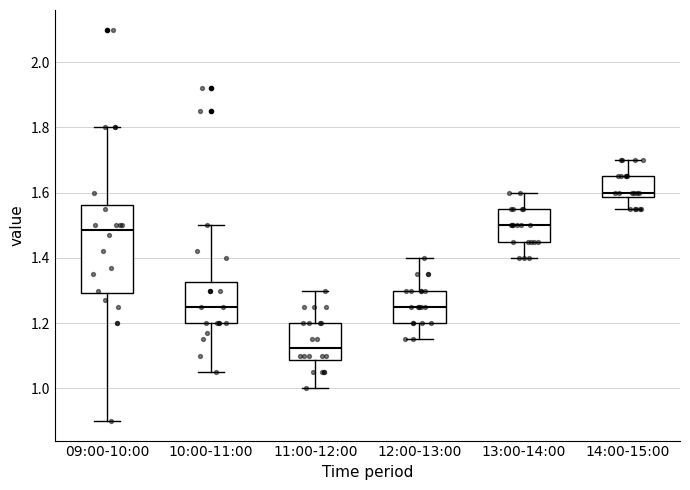

Where is the lower edge of the box for 11:00-12:00 on the y-axis? The values are not printed on the chart, so give them approximately, as read against the axis.

1.08